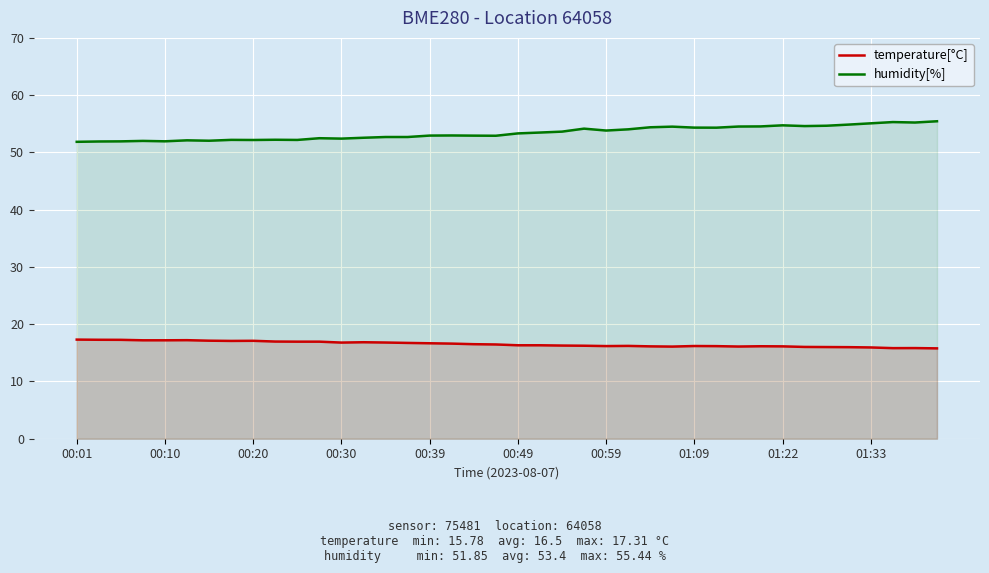

What are all the series names shown in the legend?

temperature[°C], humidity[%]